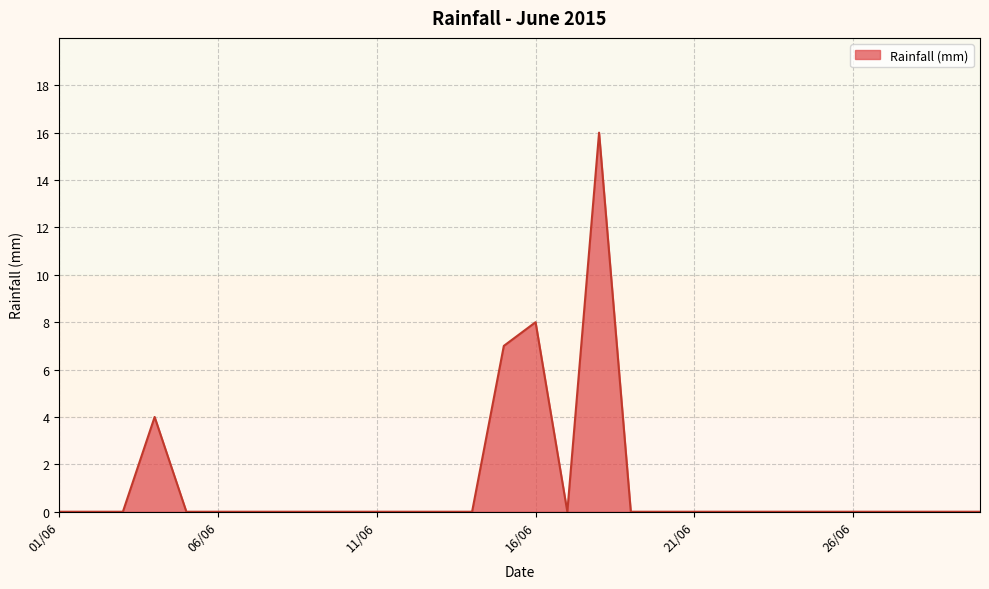

What is the maximum value shown in the chart?

16